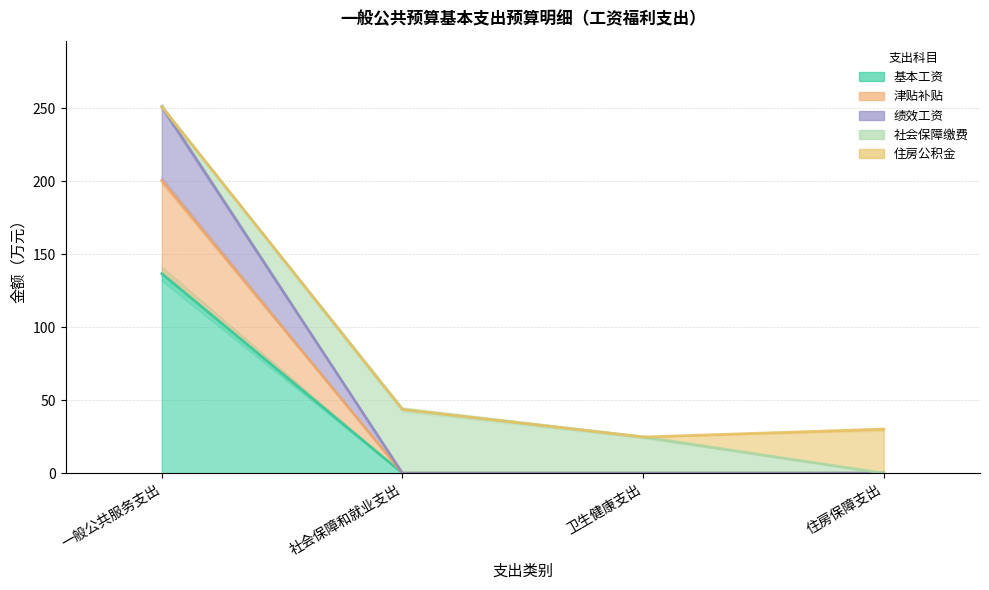

True or false: 绩效工资 has a value of -92.7 at 卫生健康支出.

False